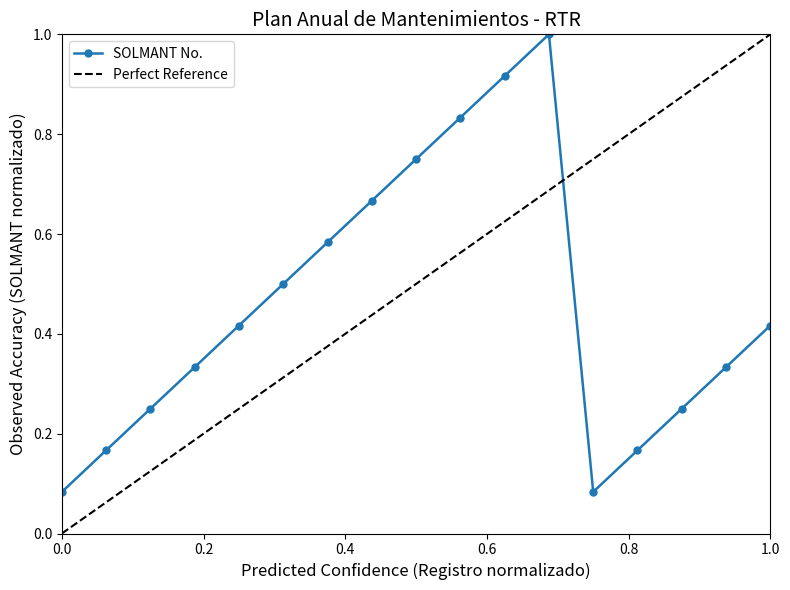

How many interior local peaks does the SOLMANT No. series have?

1